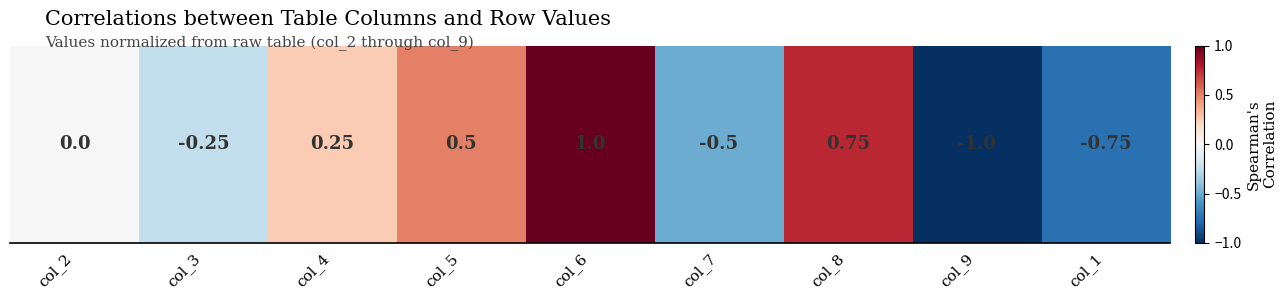

How many positive values are there?

4